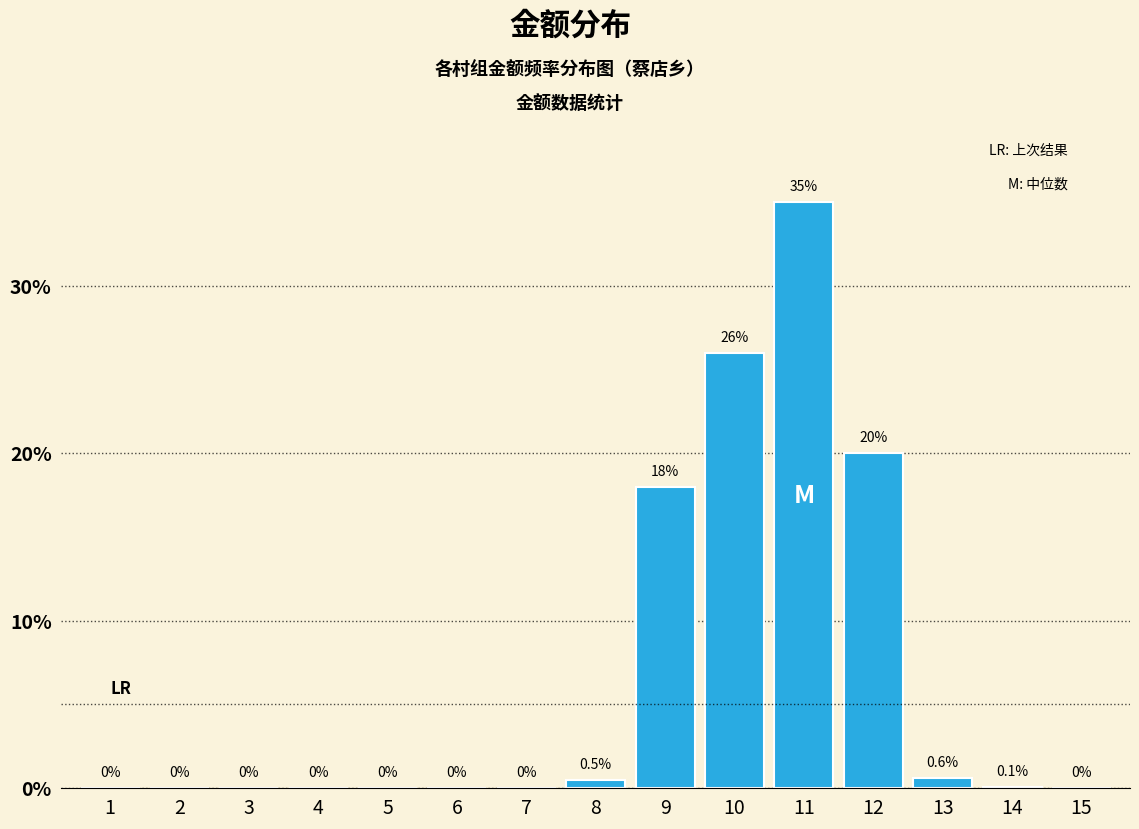

Reading right to left, transcribe all the data shown in this chart.

15=0.0	14=0.1	13=0.6	12=20.0	11=35.0	10=26.0	9=18.0	8=0.5	7=0.0	6=0.0	5=0.0	4=0.0	3=0.0	2=0.0	1=0.0